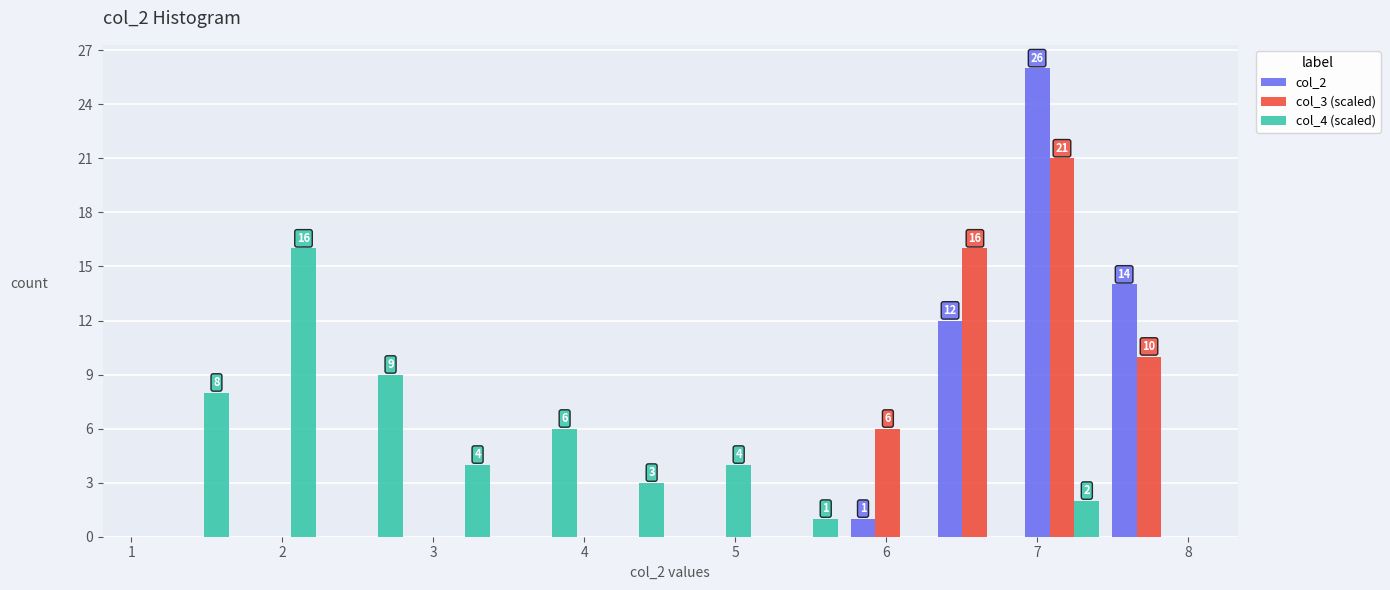

In the col_4 (scaled) series, which range on the x-axis has the tallest bar?

1.7 to 2.3